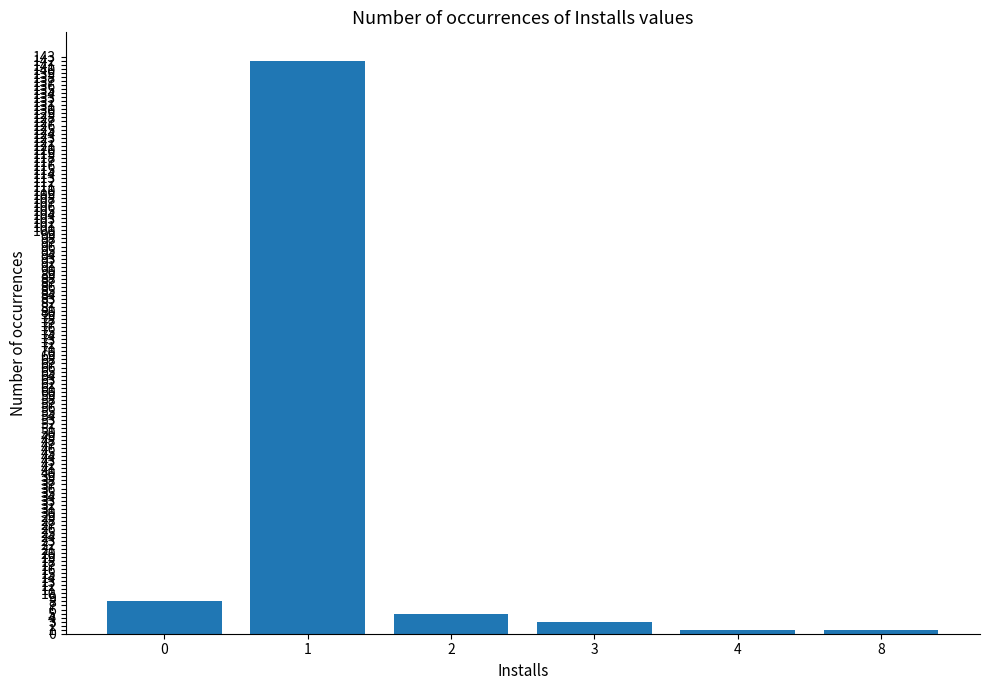

How many bars are there in total?

6